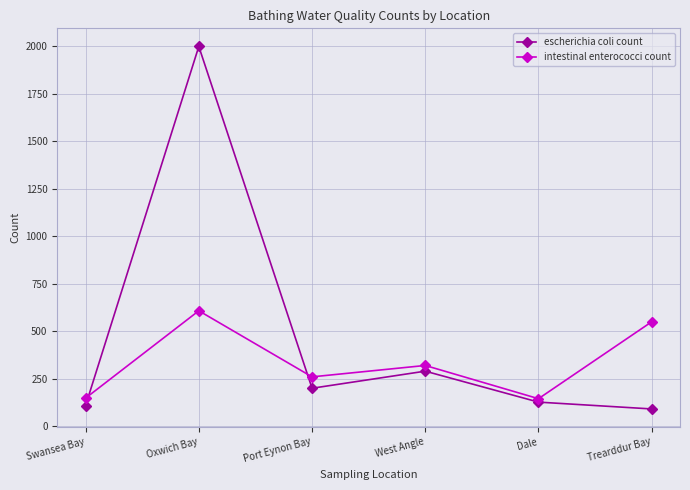

What is the difference between the maximum and minimum values in the escherichia coli count series?

1909